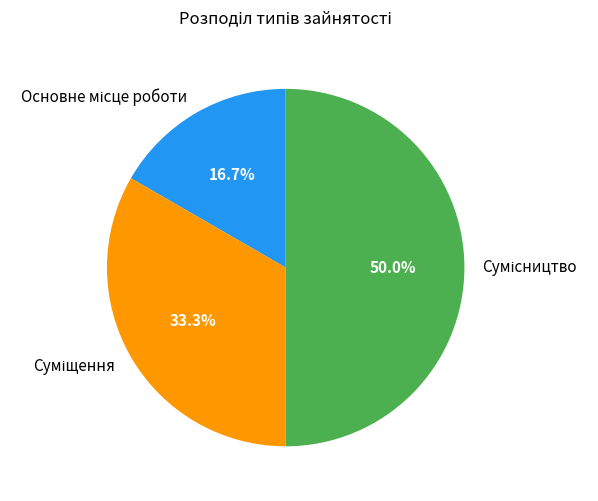

Rank the categories by value from lowest to highest.

Основне місце роботи, Суміщення, Сумісництво